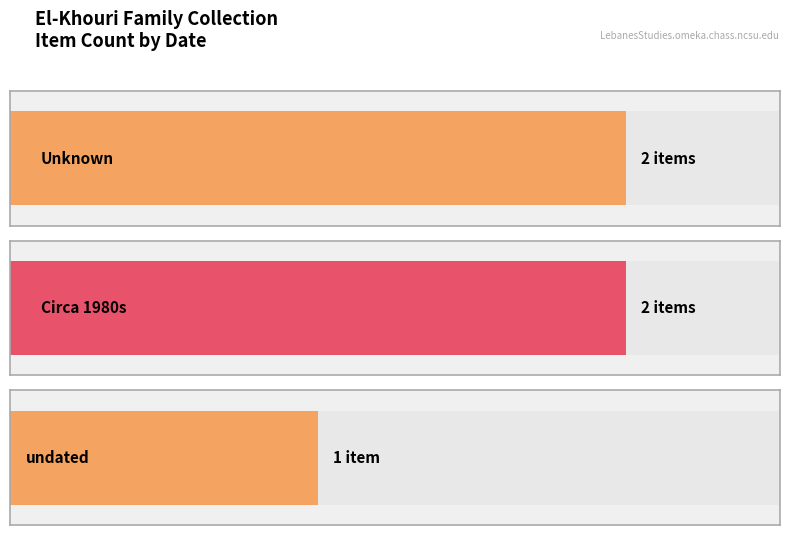

Are the bars grouped side by side (vs. stacked)?

No